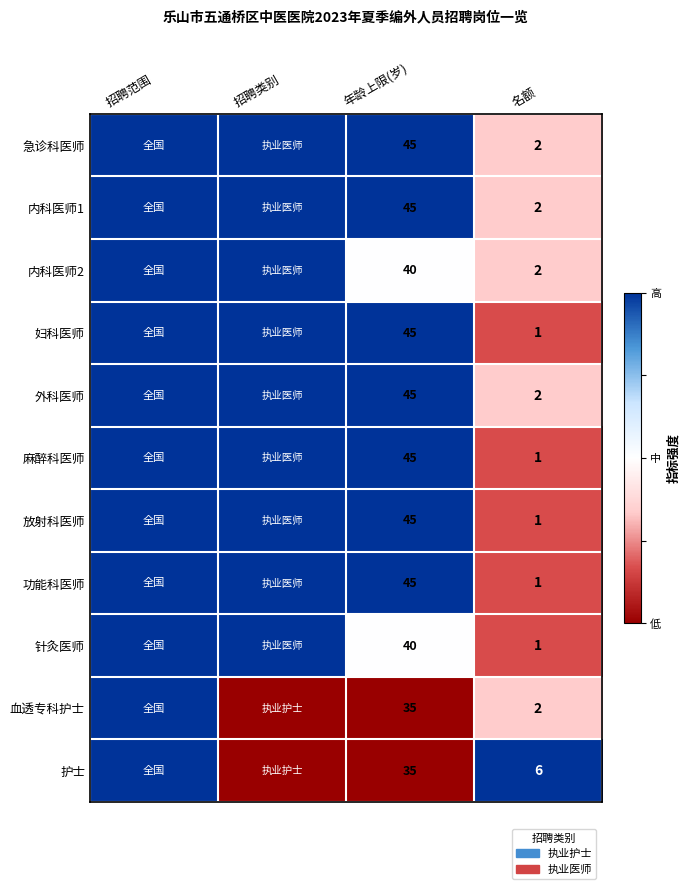

Is it true that 内科医师2 equals 2 at 名额?

True